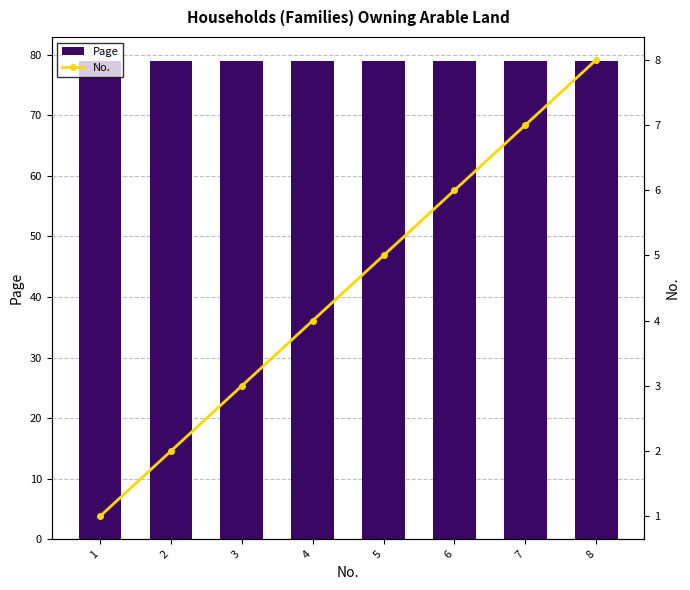

What is the difference between the No. values at 3 and 4?

1